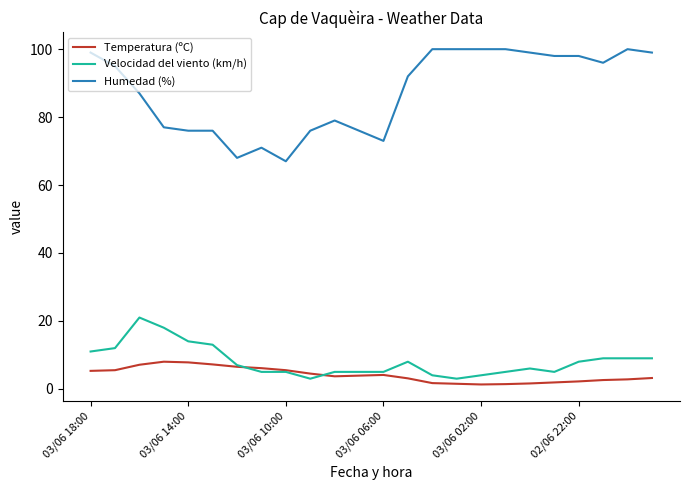

What is the maximum value shown in the chart?

100.0